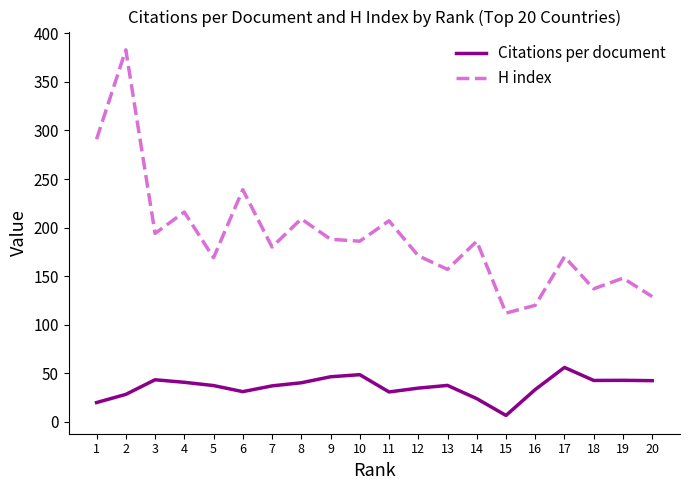

Is the value of H index at 6 greater than the value of Citations per document at 18?

Yes